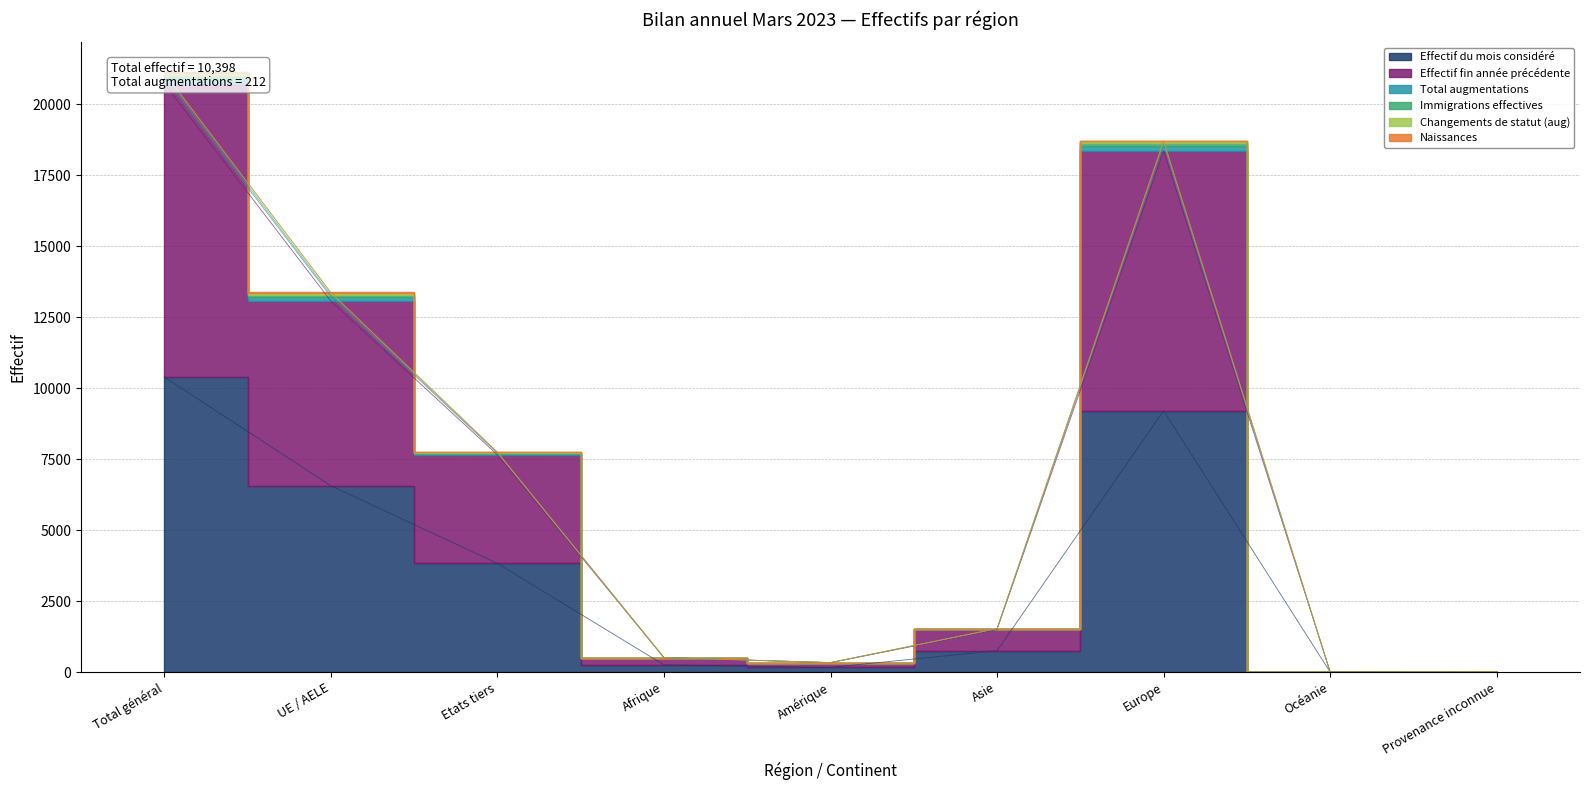

Does the chart display data point markers on the line(s)?

No